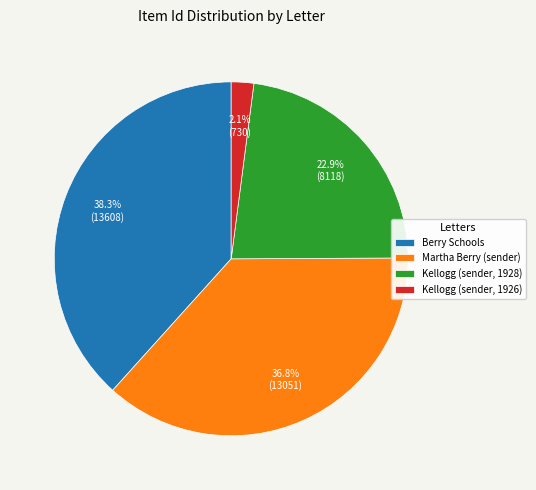

How much of the chart is everything except Kellogg (sender, 1928)?

77.1%